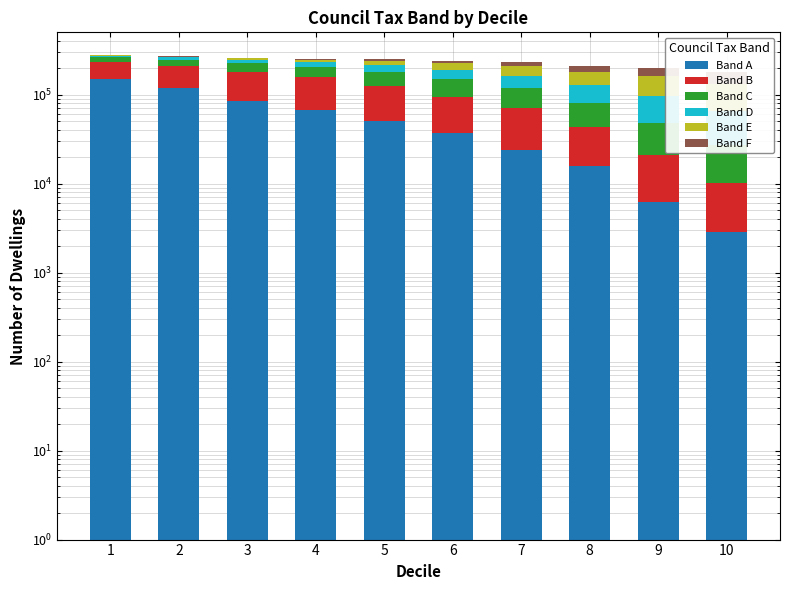

Where is Band C nearest to the value 35105?

8